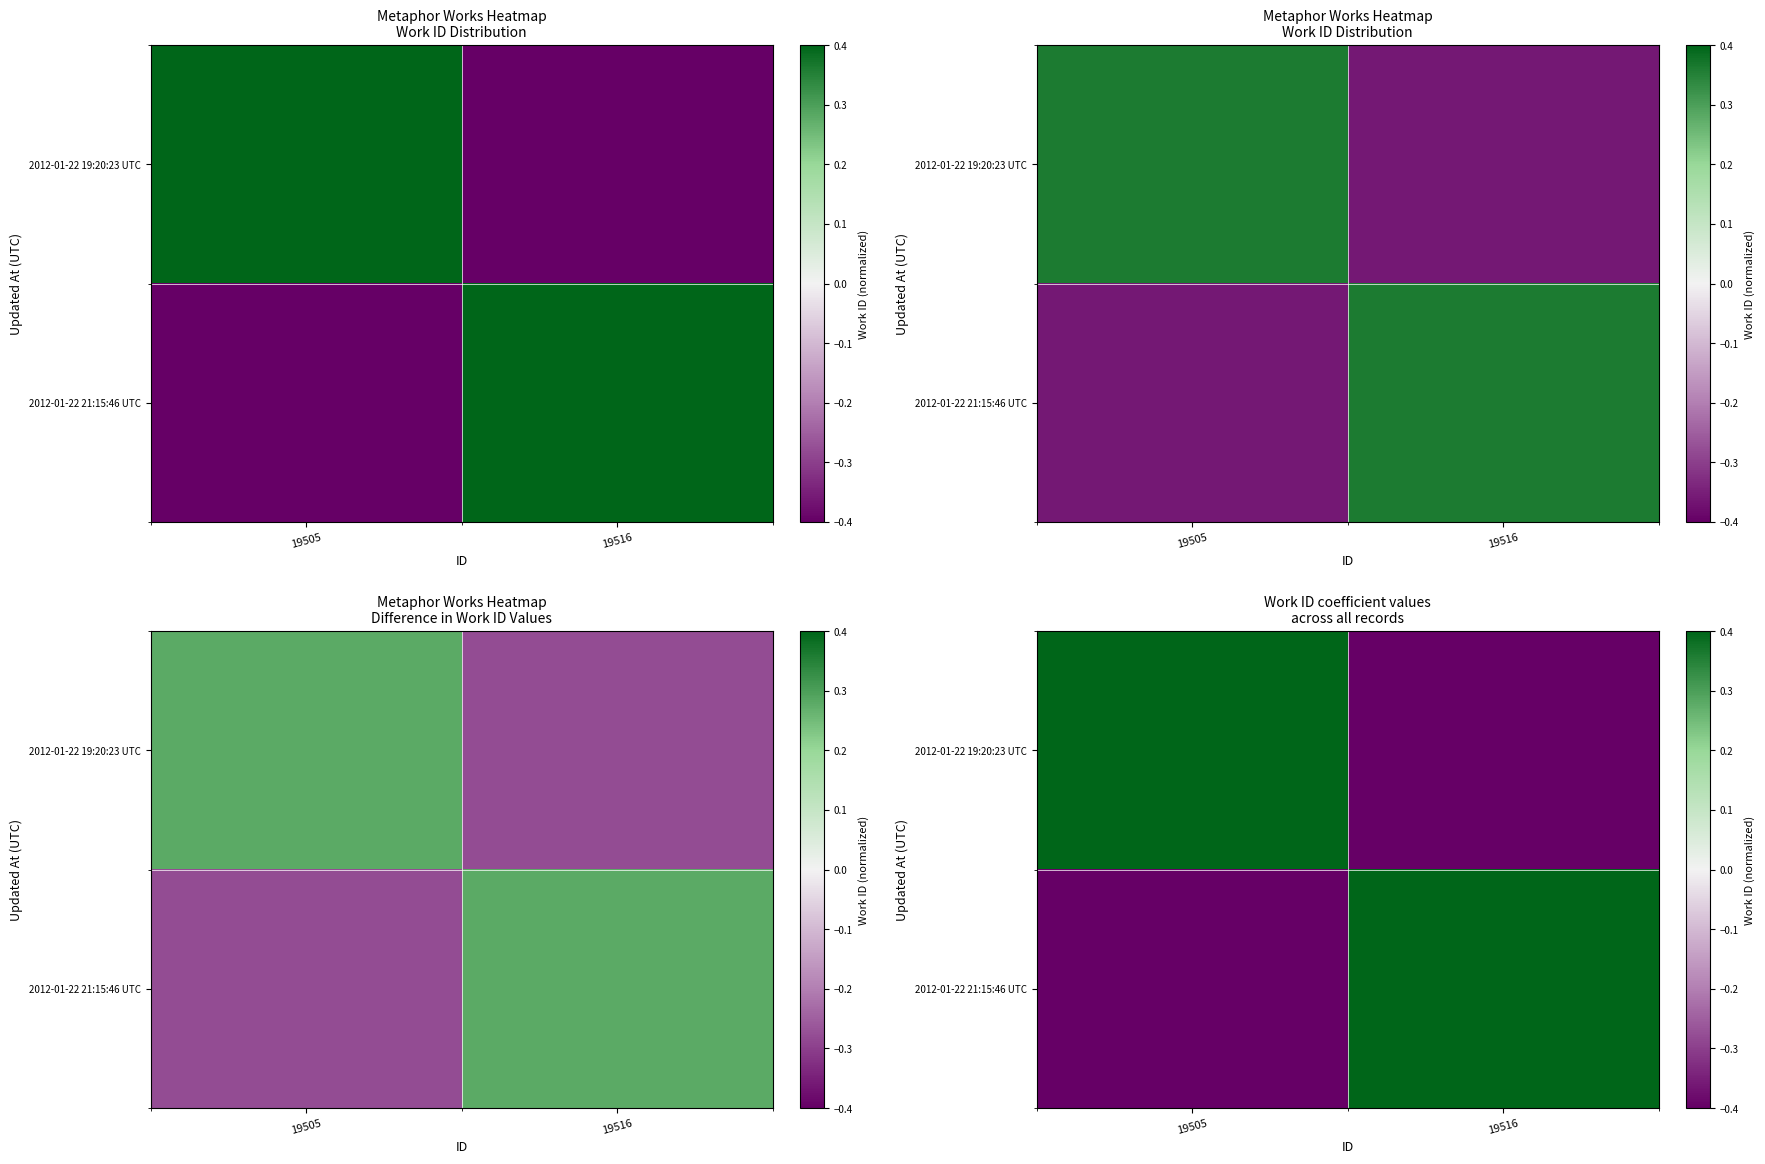

At which label does 2012-01-22 19:20:23 UTC reach its peak?

19505